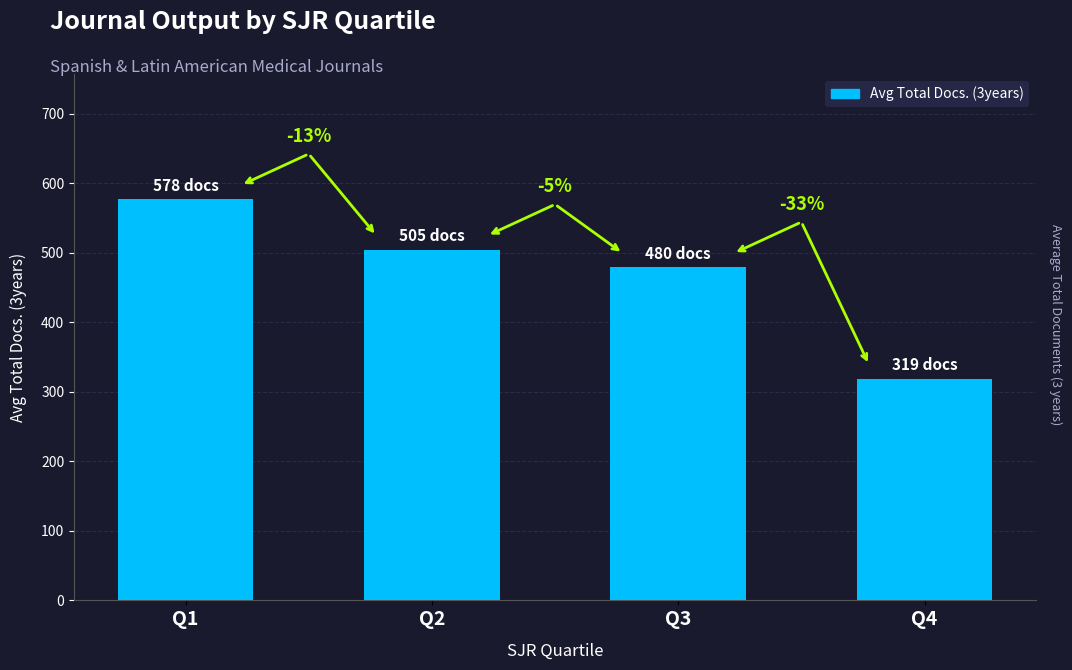

Is it true that the value at Q3 is 678.3?

False